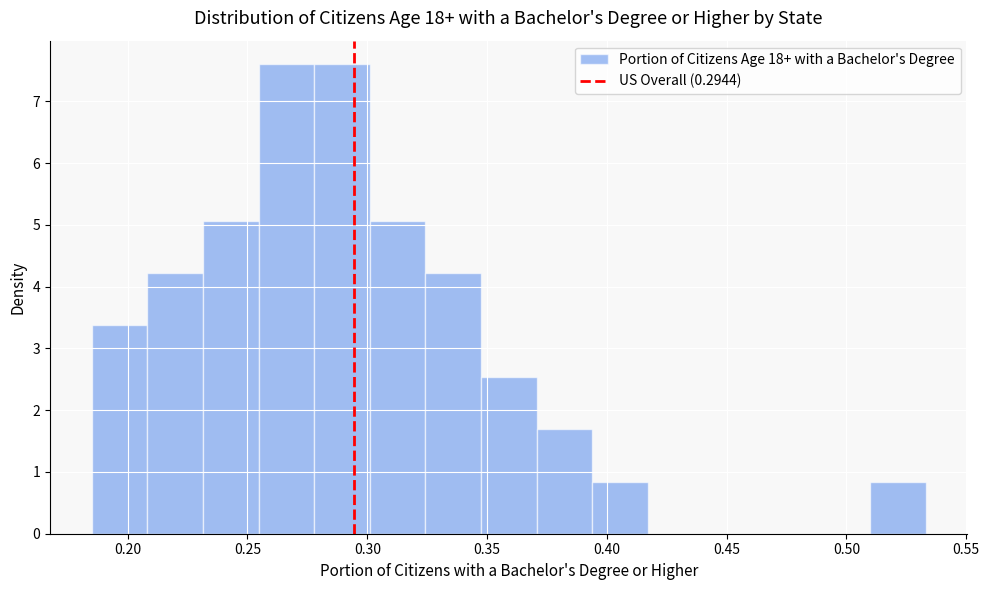

Reading left to right, list every bar in this chart as the range it spans on the x-axis followed by its height. Neither the bar edges nor the heights are printed on the chart, so give them approximately, as read against the axes.

0.185 to 0.210: 3.4
0.210 to 0.230: 4.2
0.230 to 0.255: 5.1
0.255 to 0.280: 7.6
0.280 to 0.300: 7.6
0.300 to 0.325: 5.1
0.325 to 0.345: 4.2
0.345 to 0.370: 2.5
0.370 to 0.395: 1.7
0.395 to 0.415: 0.8
0.415 to 0.440: 0
0.440 to 0.465: 0
0.465 to 0.485: 0
0.485 to 0.510: 0
0.510 to 0.535: 0.8